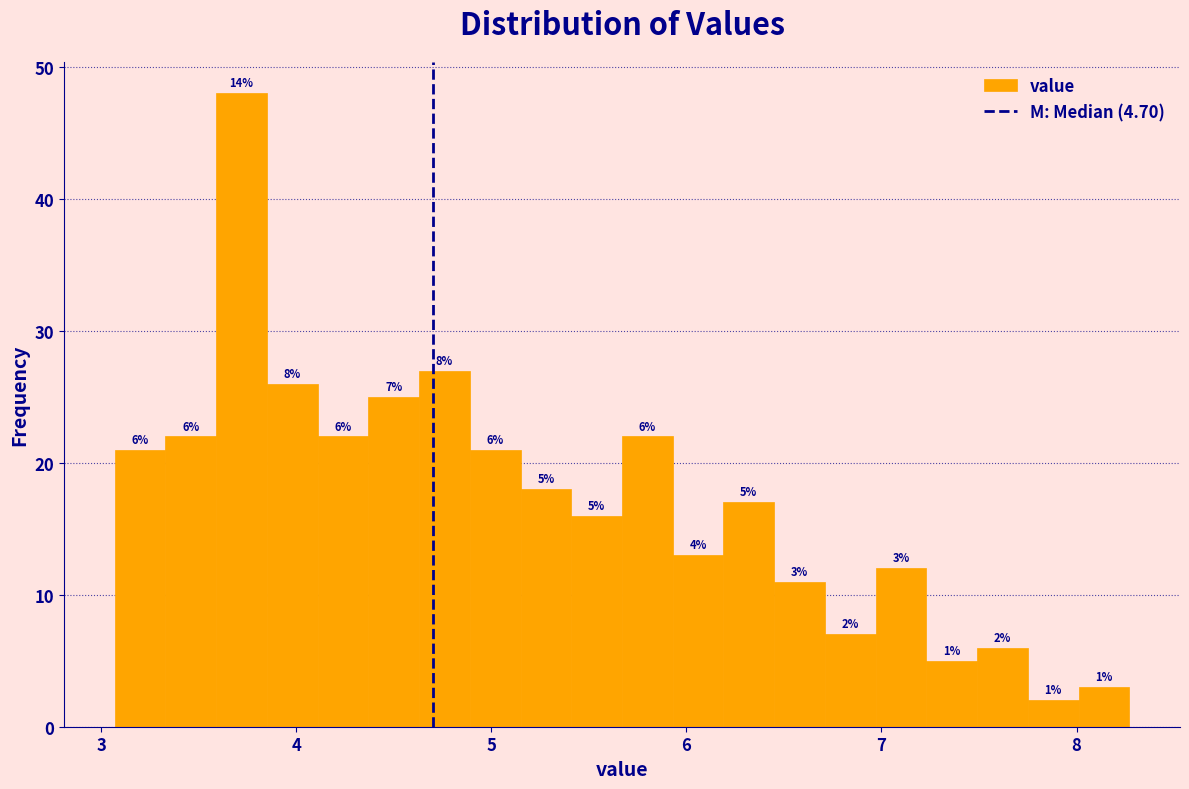

Around what value on the x-axis is the tallest bar? Give the approximate position of its centre, as read against the axis.

3.7